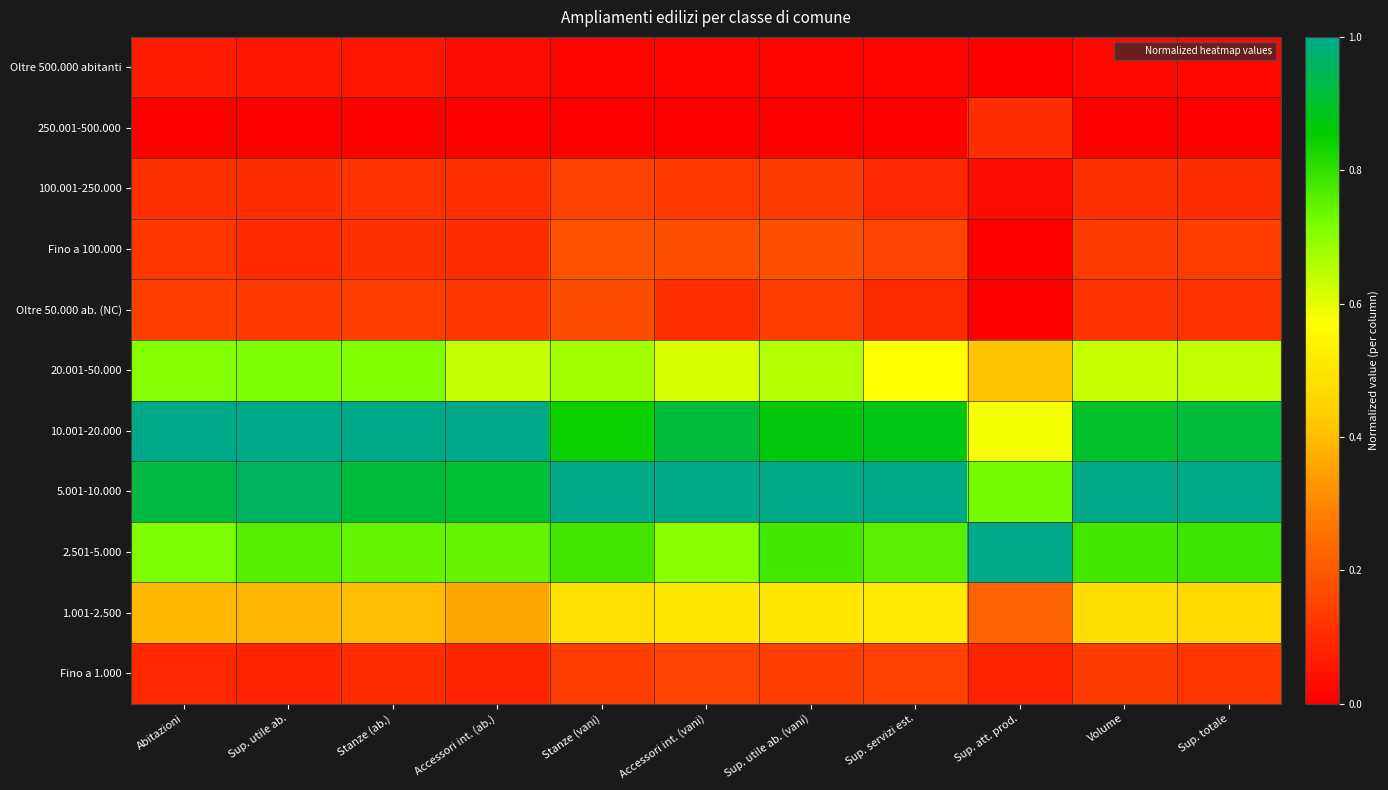

Reading left to right, list all the values displayed in this chart.

Oltre 500.000 abitanti: Abitazioni=0.1	Sup. utile ab.=0.0	Stanze (ab.)=0.0	Accessori int. (ab.)=0.0	Stanze (vani)=0.0	Accessori int. (vani)=0.0	Sup. utile ab. (vani)=0.0	Sup. servizi est.=0.0	Sup. att. prod.=0.0	Volume=0.0	Sup. totale=0.0
250.001-500.000: Abitazioni=0.0	Sup. utile ab.=0.0	Stanze (ab.)=0.0	Accessori int. (ab.)=0.0	Stanze (vani)=0.0	Accessori int. (vani)=0.0	Sup. utile ab. (vani)=0.0	Sup. servizi est.=0.0	Sup. att. prod.=0.1	Volume=0.0	Sup. totale=0.0
100.001-250.000: Abitazioni=0.1	Sup. utile ab.=0.1	Stanze (ab.)=0.1	Accessori int. (ab.)=0.1	Stanze (vani)=0.1	Accessori int. (vani)=0.1	Sup. utile ab. (vani)=0.1	Sup. servizi est.=0.1	Sup. att. prod.=0.0	Volume=0.1	Sup. totale=0.1
Fino a 100.000: Abitazioni=0.1	Sup. utile ab.=0.1	Stanze (ab.)=0.1	Accessori int. (ab.)=0.1	Stanze (vani)=0.2	Accessori int. (vani)=0.2	Sup. utile ab. (vani)=0.2	Sup. servizi est.=0.2	Sup. att. prod.=0.0	Volume=0.1	Sup. totale=0.1
Oltre 50.000 ab. (NC): Abitazioni=0.1	Sup. utile ab.=0.1	Stanze (ab.)=0.1	Accessori int. (ab.)=0.1	Stanze (vani)=0.2	Accessori int. (vani)=0.1	Sup. utile ab. (vani)=0.1	Sup. servizi est.=0.1	Sup. att. prod.=0.0	Volume=0.1	Sup. totale=0.1
20.001-50.000: Abitazioni=0.7	Sup. utile ab.=0.7	Stanze (ab.)=0.7	Accessori int. (ab.)=0.6	Stanze (vani)=0.7	Accessori int. (vani)=0.6	Sup. utile ab. (vani)=0.7	Sup. servizi est.=0.6	Sup. att. prod.=0.4	Volume=0.6	Sup. totale=0.6
10.001-20.000: Abitazioni=1.0	Sup. utile ab.=1.0	Stanze (ab.)=1.0	Accessori int. (ab.)=1.0	Stanze (vani)=0.8	Accessori int. (vani)=0.9	Sup. utile ab. (vani)=0.9	Sup. servizi est.=0.9	Sup. att. prod.=0.6	Volume=0.9	Sup. totale=0.9
5.001-10.000: Abitazioni=0.9	Sup. utile ab.=1.0	Stanze (ab.)=0.9	Accessori int. (ab.)=0.9	Stanze (vani)=1.0	Accessori int. (vani)=1.0	Sup. utile ab. (vani)=1.0	Sup. servizi est.=1.0	Sup. att. prod.=0.7	Volume=1.0	Sup. totale=1.0
2.501-5.000: Abitazioni=0.7	Sup. utile ab.=0.8	Stanze (ab.)=0.7	Accessori int. (ab.)=0.7	Stanze (vani)=0.8	Accessori int. (vani)=0.7	Sup. utile ab. (vani)=0.8	Sup. servizi est.=0.8	Sup. att. prod.=1.0	Volume=0.8	Sup. totale=0.8
1.001-2.500: Abitazioni=0.4	Sup. utile ab.=0.4	Stanze (ab.)=0.4	Accessori int. (ab.)=0.4	Stanze (vani)=0.5	Accessori int. (vani)=0.5	Sup. utile ab. (vani)=0.5	Sup. servizi est.=0.5	Sup. att. prod.=0.2	Volume=0.5	Sup. totale=0.5
Fino a 1.000: Abitazioni=0.1	Sup. utile ab.=0.1	Stanze (ab.)=0.1	Accessori int. (ab.)=0.1	Stanze (vani)=0.1	Accessori int. (vani)=0.2	Sup. utile ab. (vani)=0.1	Sup. servizi est.=0.1	Sup. att. prod.=0.1	Volume=0.1	Sup. totale=0.1